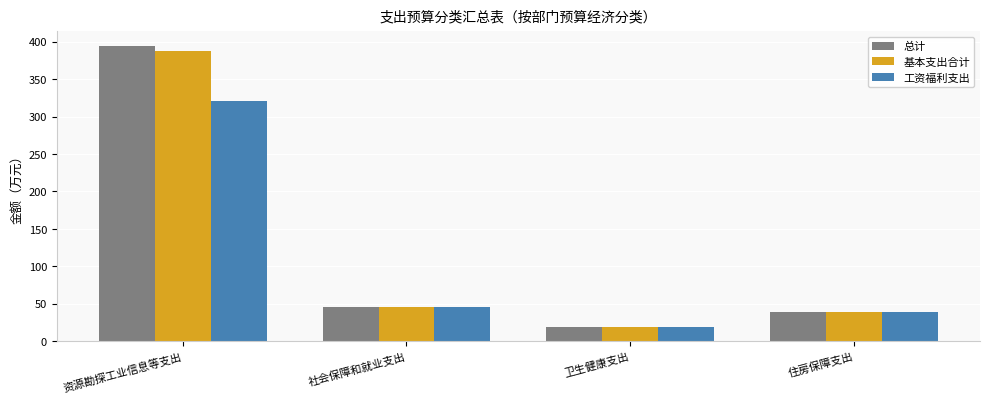

Between 资源勘探工业信息等支出 and 社会保障和就业支出, which series saw the biggest shift?

总计